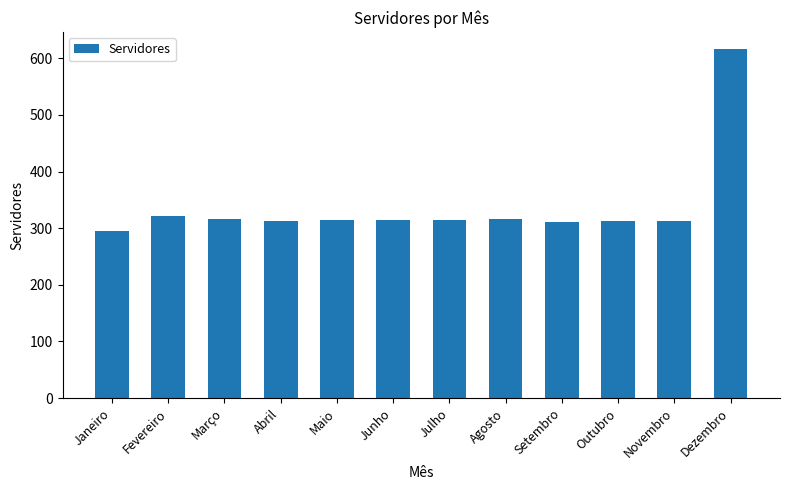

What is the average value?

338